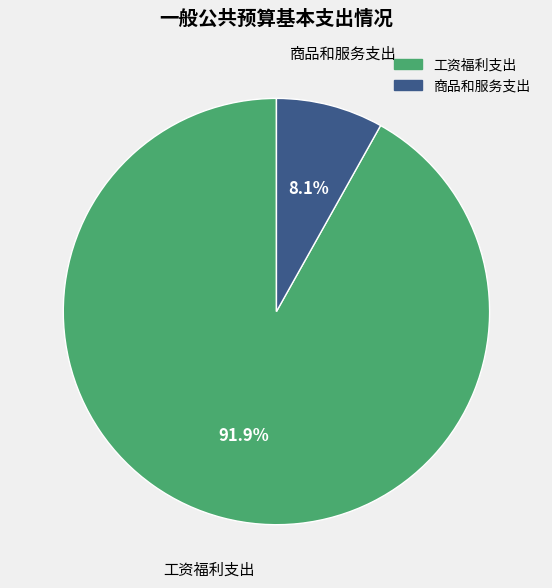

To the nearest percent, what percentage of the pie is 商品和服务支出?

8%